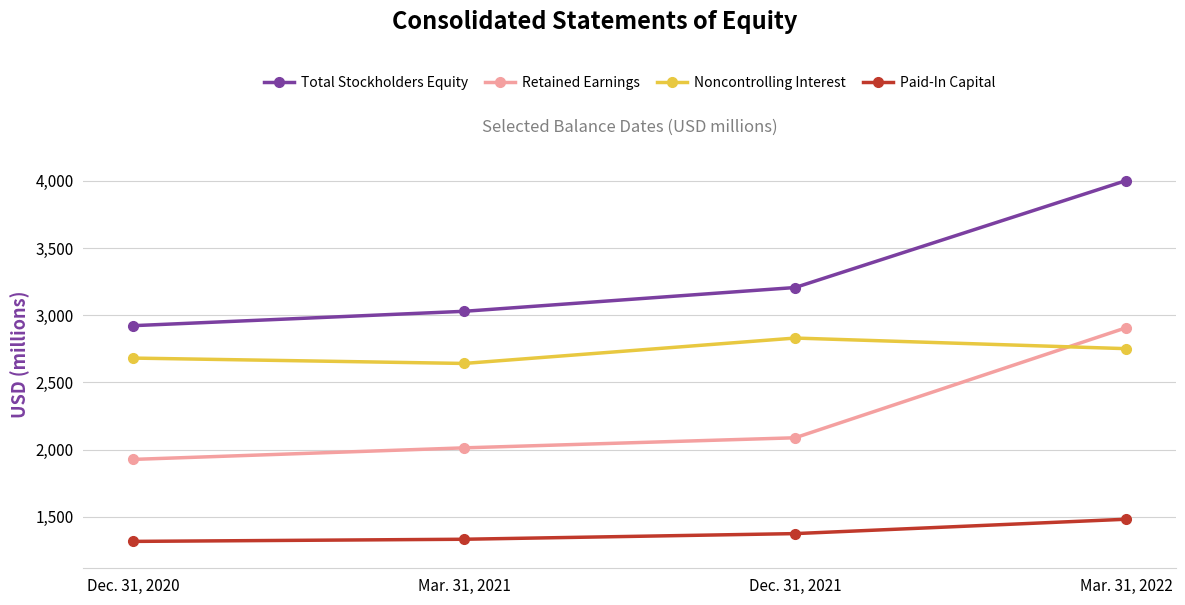

How many categories are shown in the chart?

4